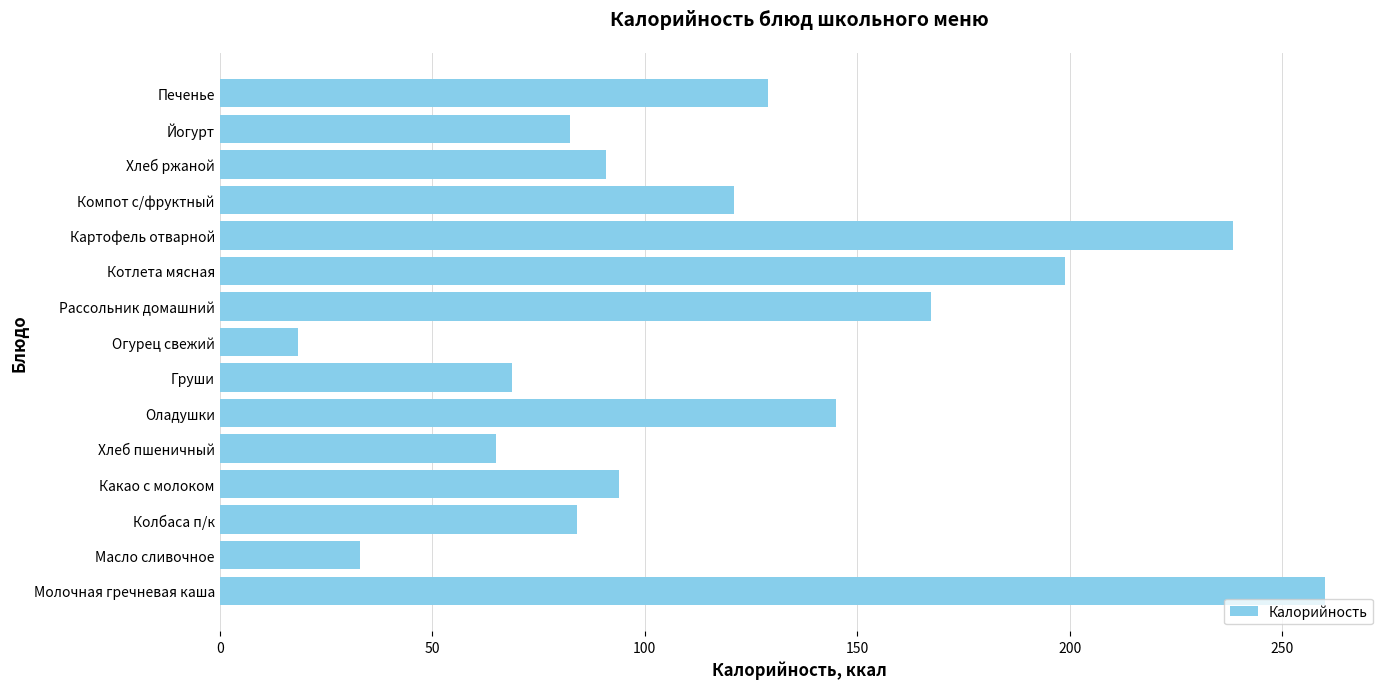

True or false: the data shows 30.4 at Колбаса п/к.

False